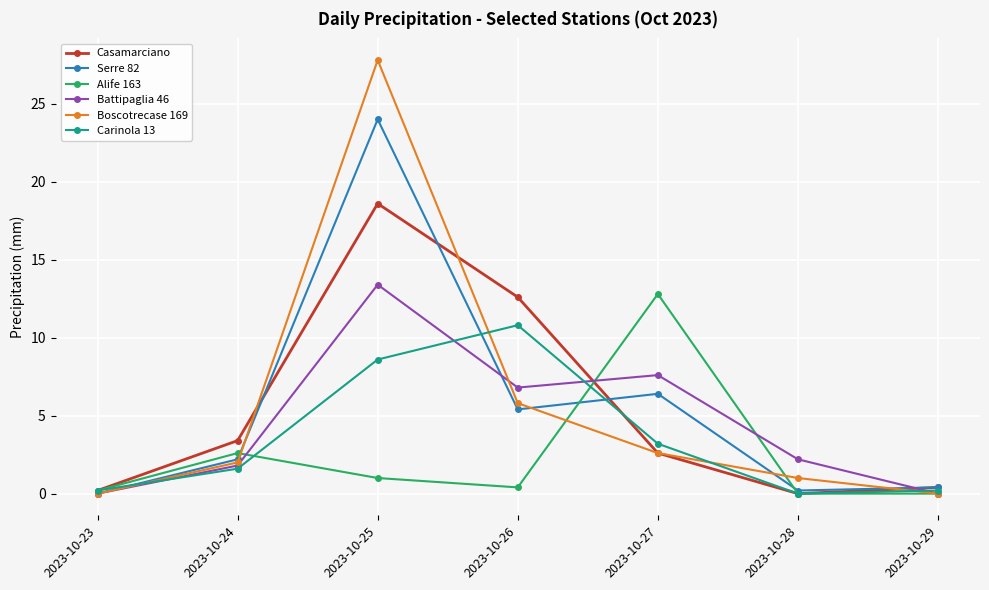

What is the spread (max minus min) of values at 2023-10-25?

26.8